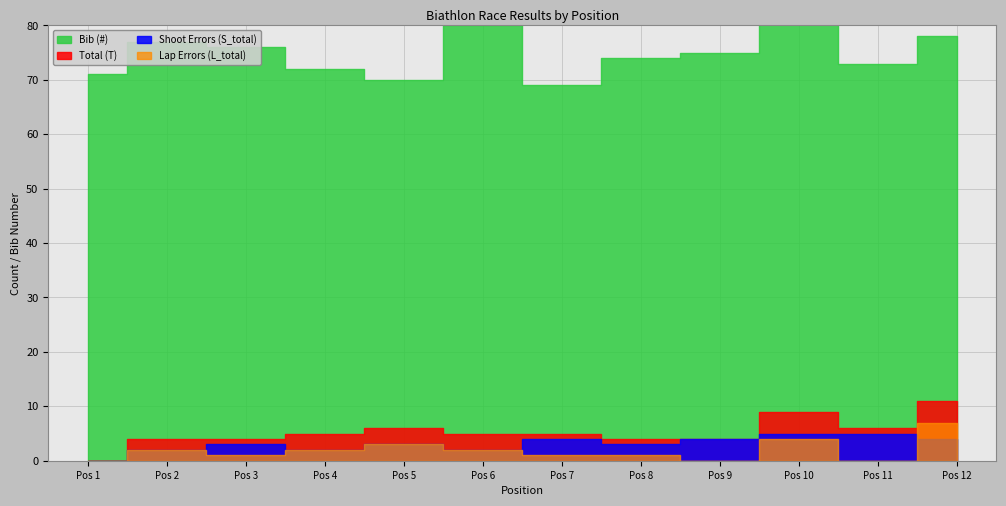

Which series has the largest total across all categories?

Bib (#)